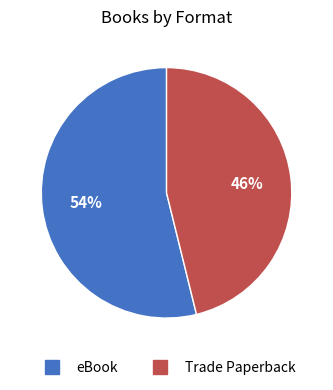

True or false: eBook accounts for 54% of the total.

True